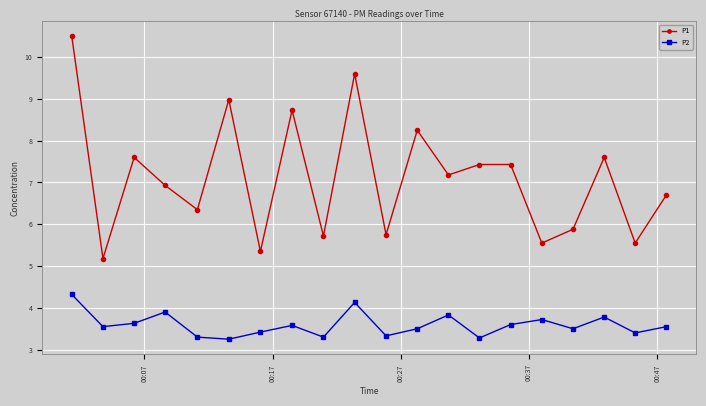

How many interior local valleys does the P2 series have?

7